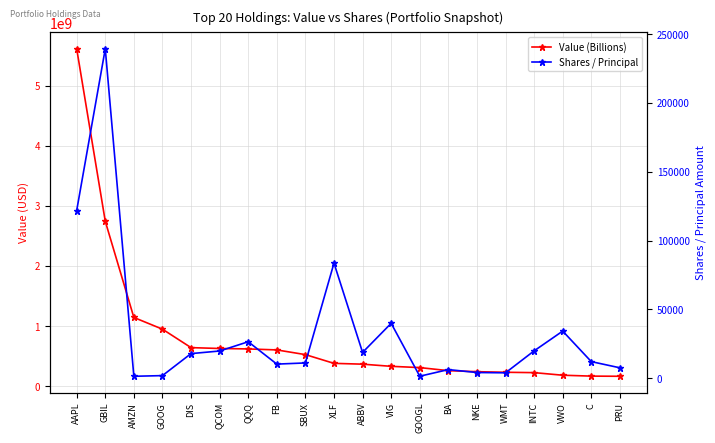

What is the difference between the Value (Billions) values at VIG and WMT?

99024000